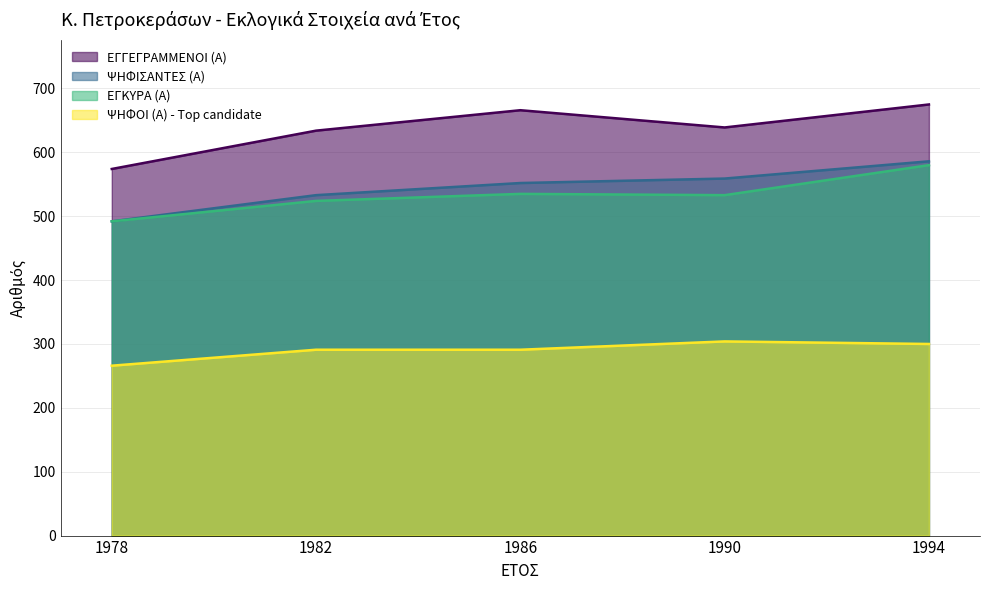

Is it true that ΨΗΦΙΣΑΝΤΕΣ (Α) equals 879 at 1978?

False